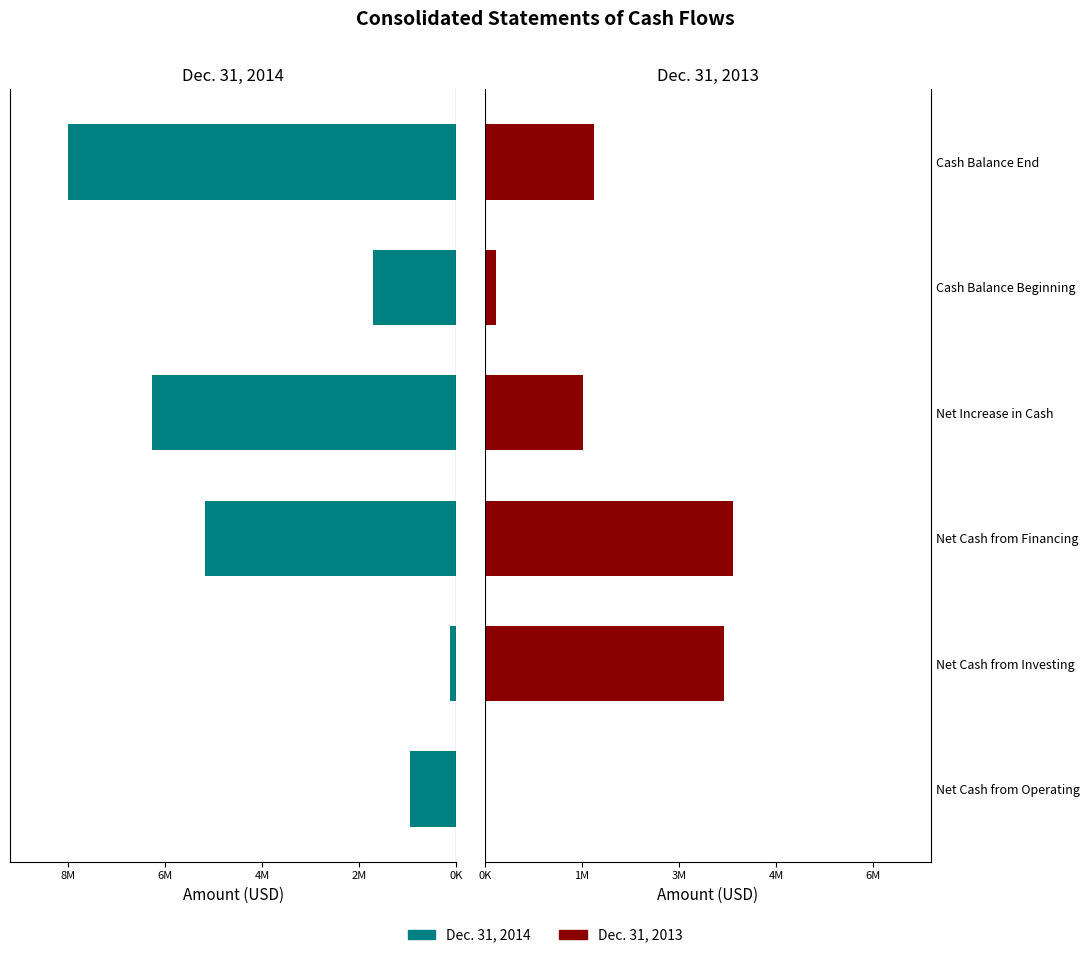

What is the difference between the maximum and minimum values in the Dec. 31, 2013 series?

10069067